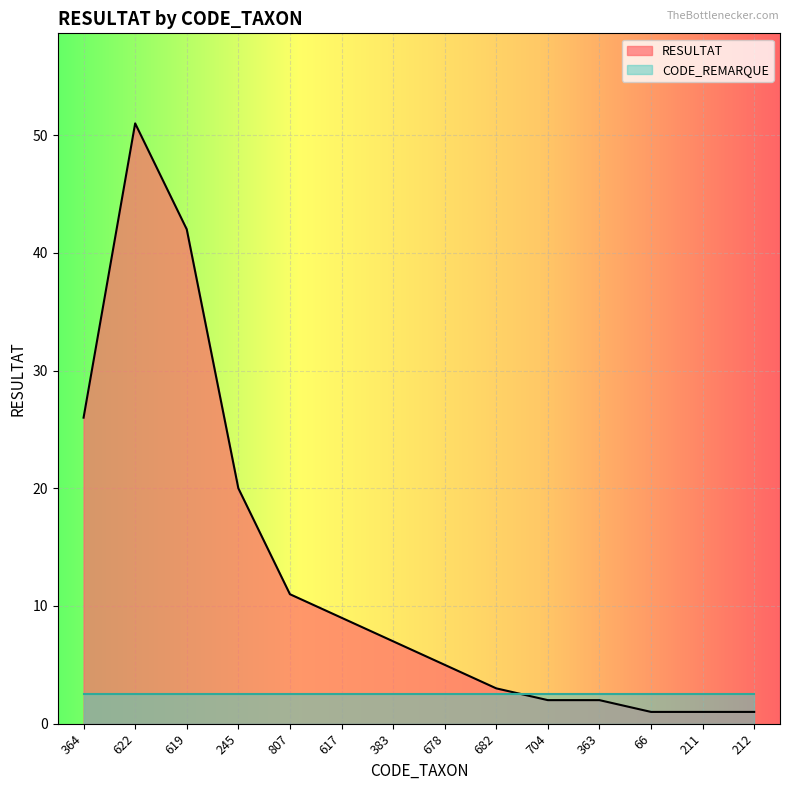

Which has a higher value, 66 or 211?

66